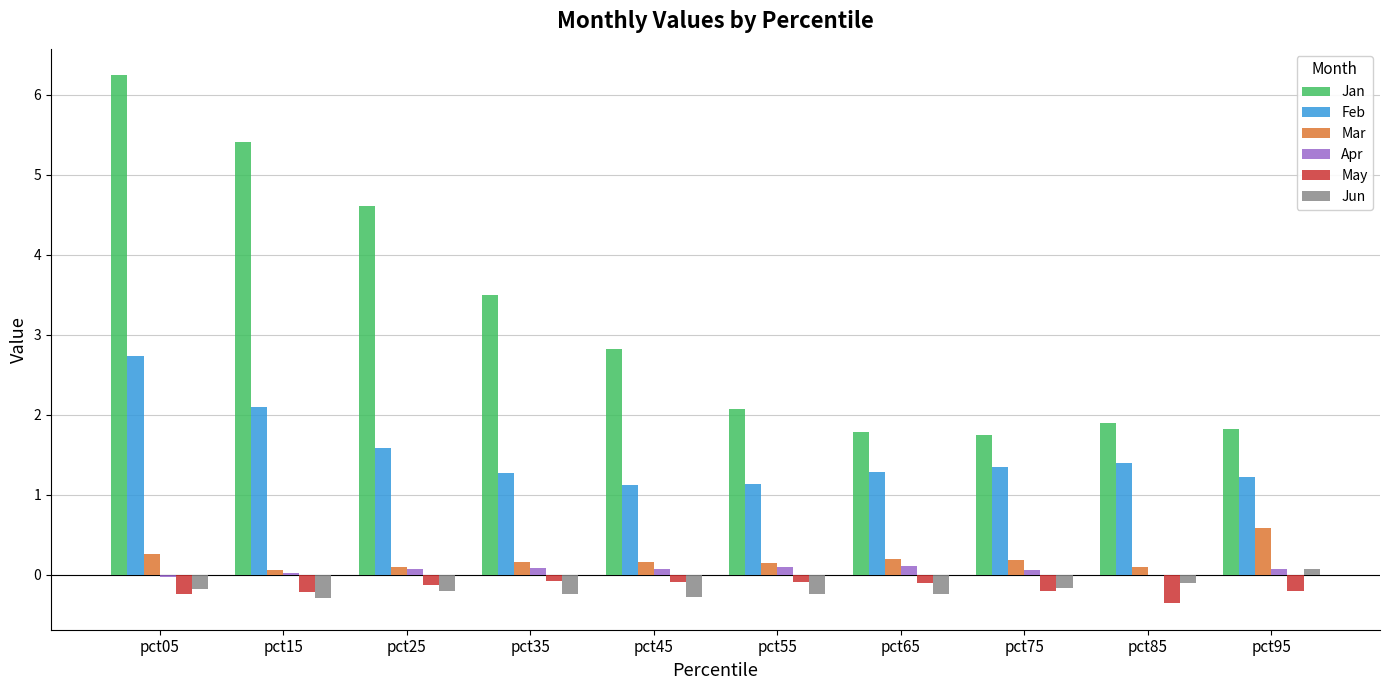

True or false: Apr has a value of -0.0 at pct05.

True